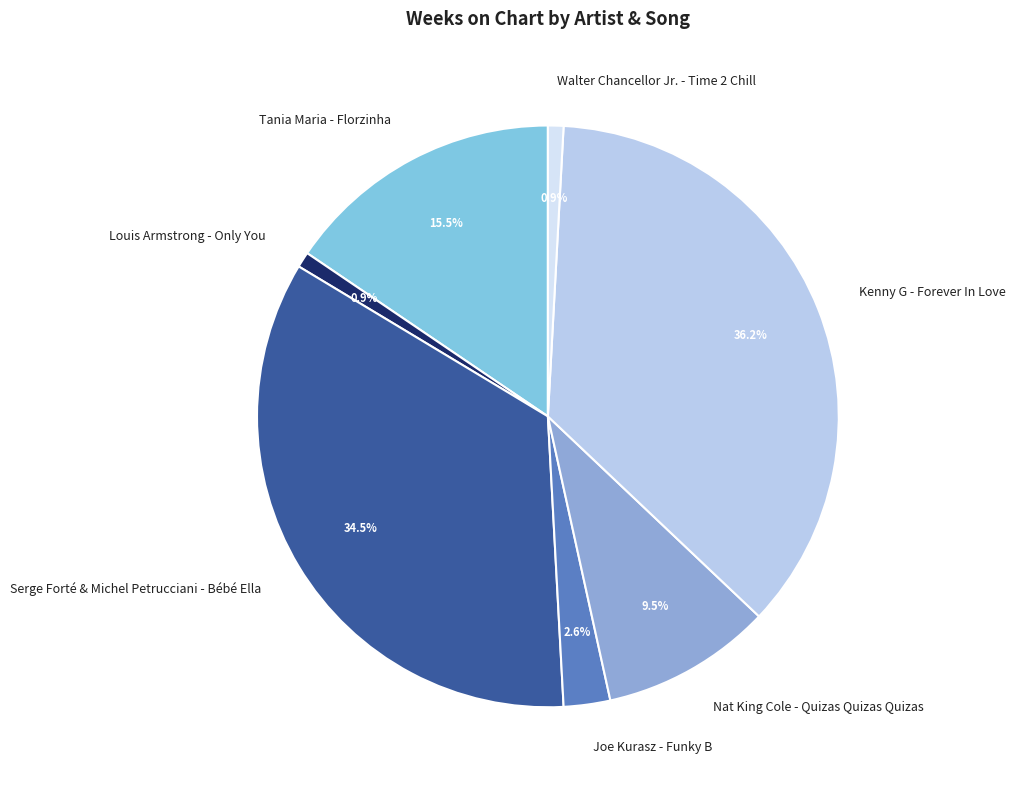

Does any single category account for the majority?

No